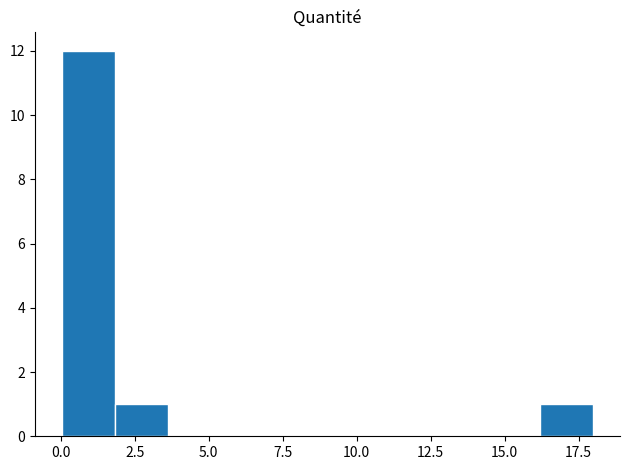

Read against the x-axis, roughly where is the centre of the tallest bar?

1.0